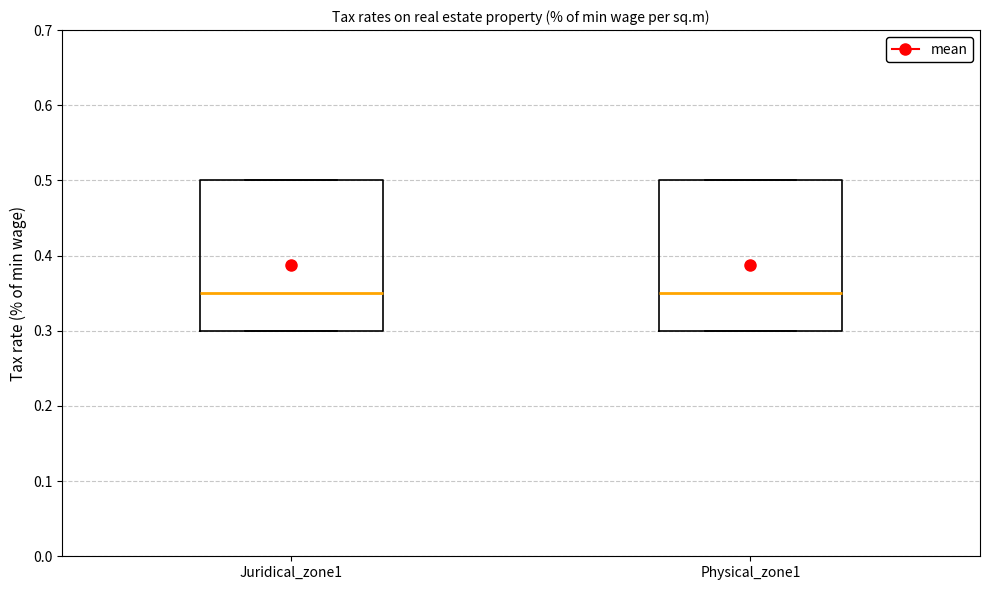

Reading left to right, read every box against the y-axis: the position of its median line, the range the box covers, and the ends of its whiskers. The values are not printed on the chart, so give them approximately, as read against the axis.

Juridical_zone1: median 0.35, box 0.30 to 0.50, whiskers 0.30 to 0.50
Physical_zone1: median 0.35, box 0.30 to 0.50, whiskers 0.30 to 0.50